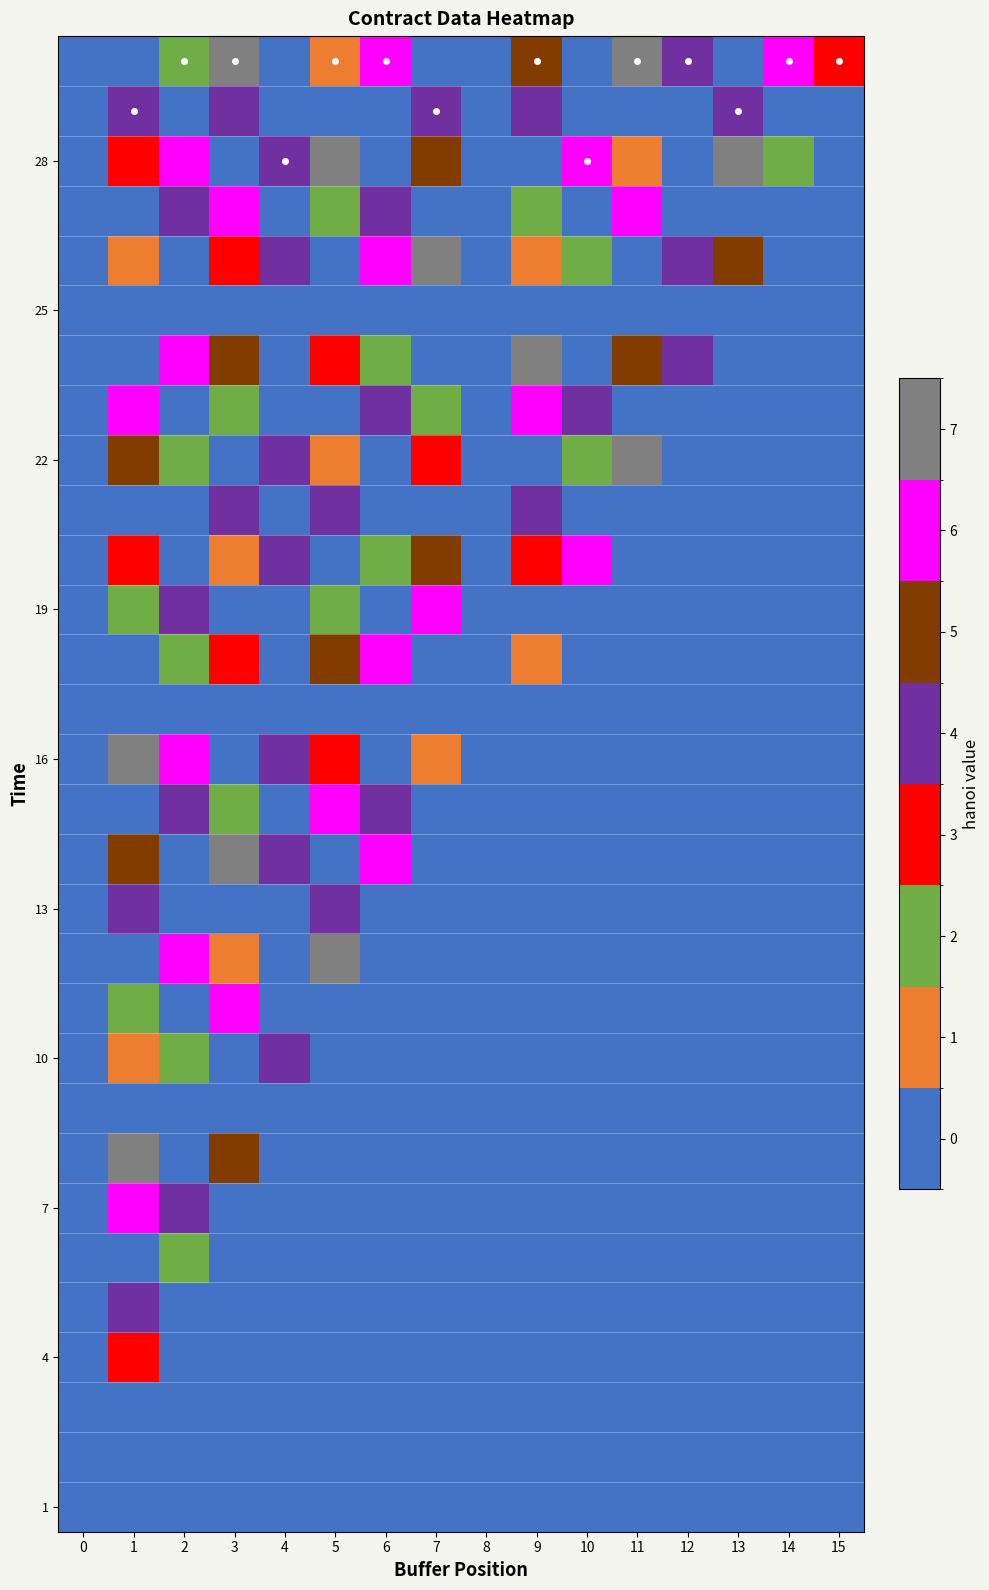

Which has a higher value, 1 or 15?

1